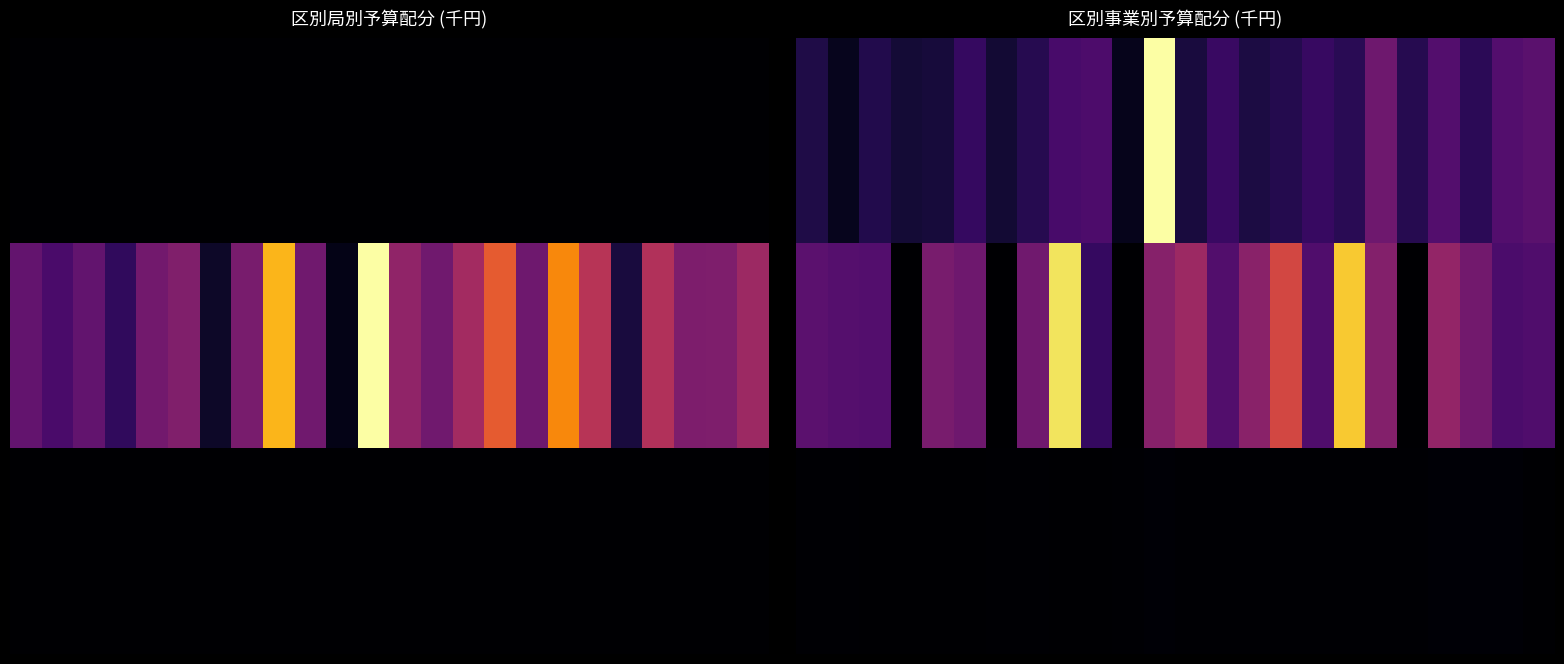

At which category is the sum across all series the highest?

11